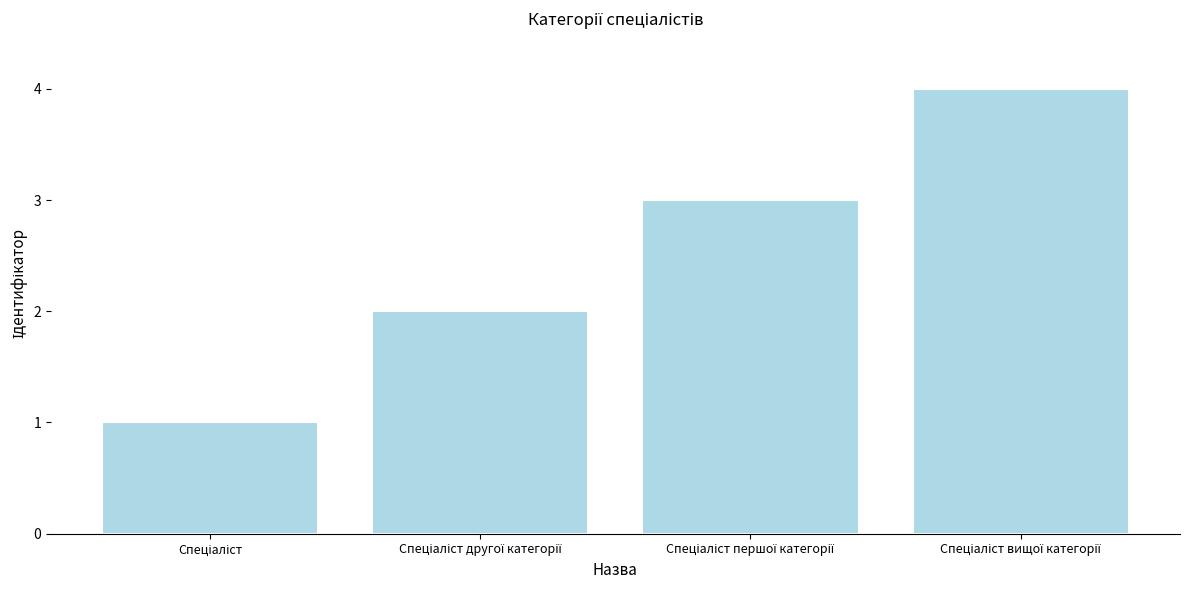

Are the bars grouped side by side (vs. stacked)?

No